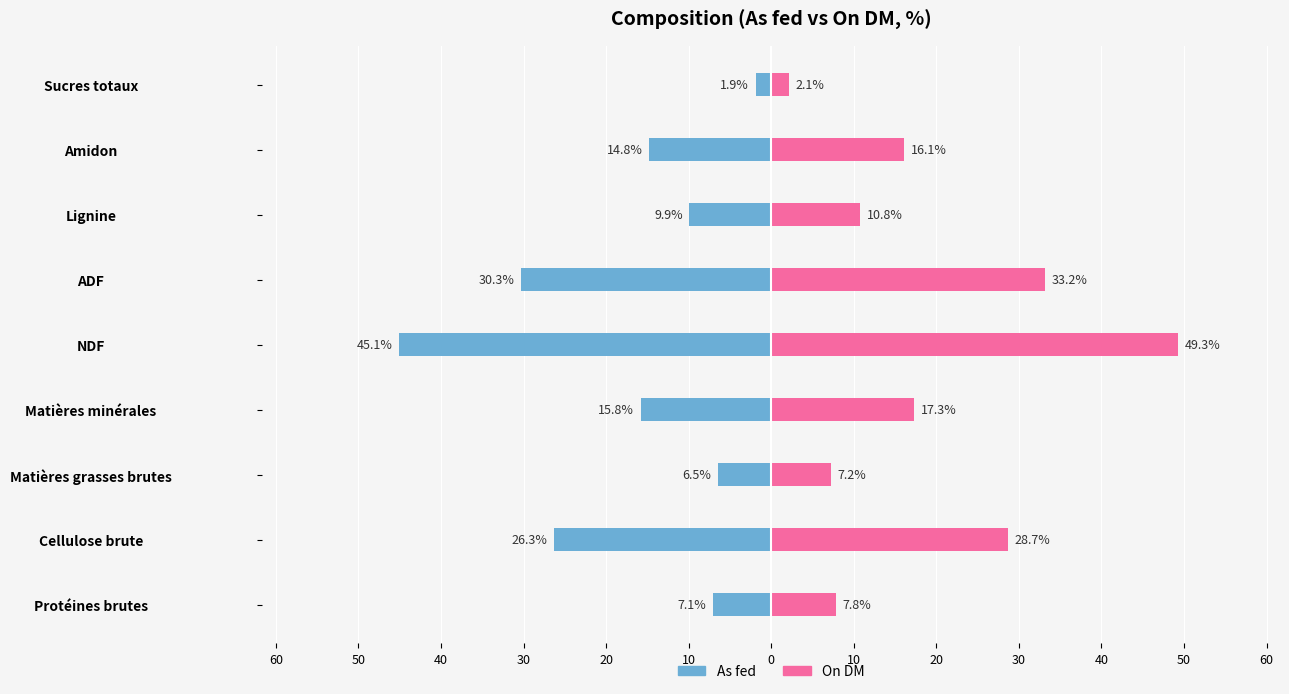

Between Sucres totaux and NDF, which is larger?

Sucres totaux